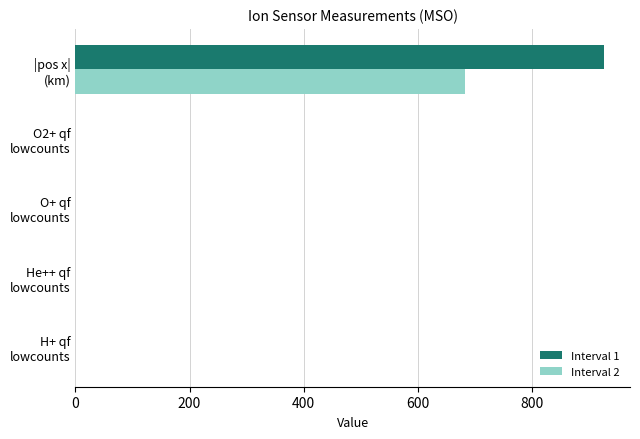

What is the maximum value for Interval 1?

925.9